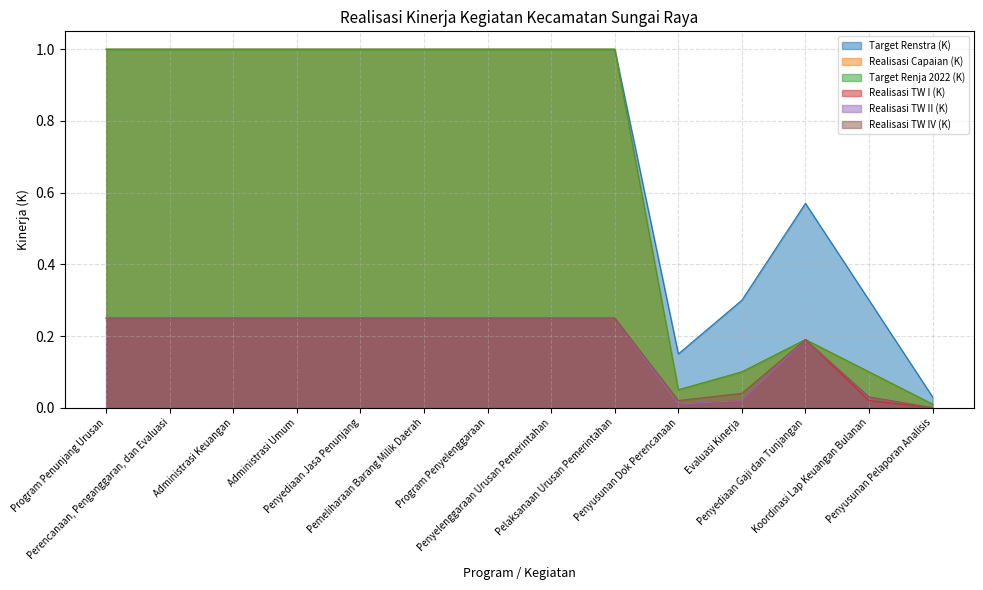

At how many categories does at least one series exceed 0?

14